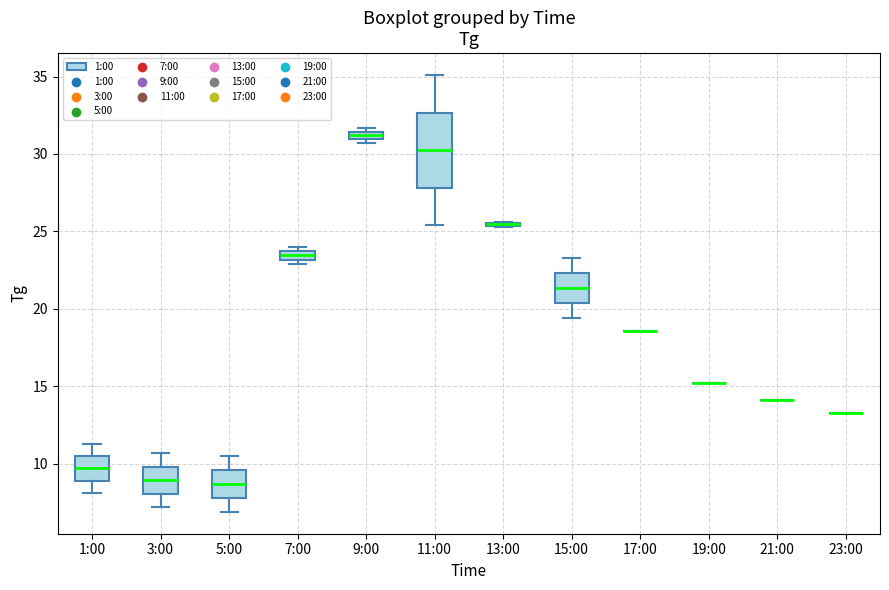

Comparing the boxes themselves (not the whiskers), which one is the tallest?

11:00